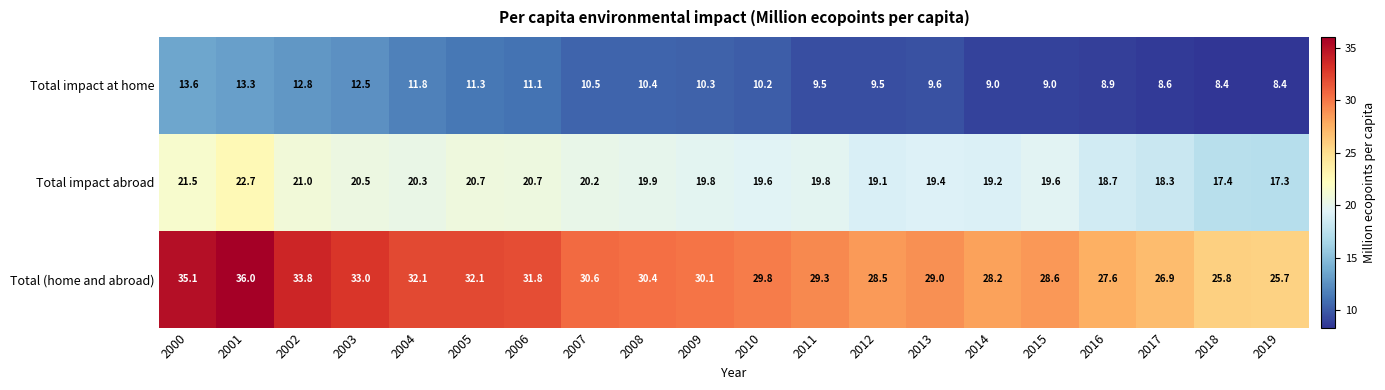

What is the difference between the Total (home and abroad) values at 2012 and 2014?

0.3